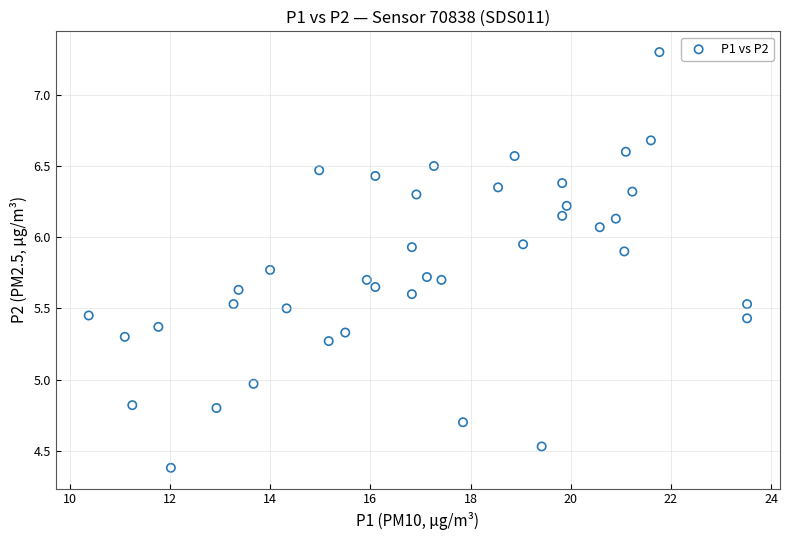

What is the range of Y values (max minus min)?

2.9